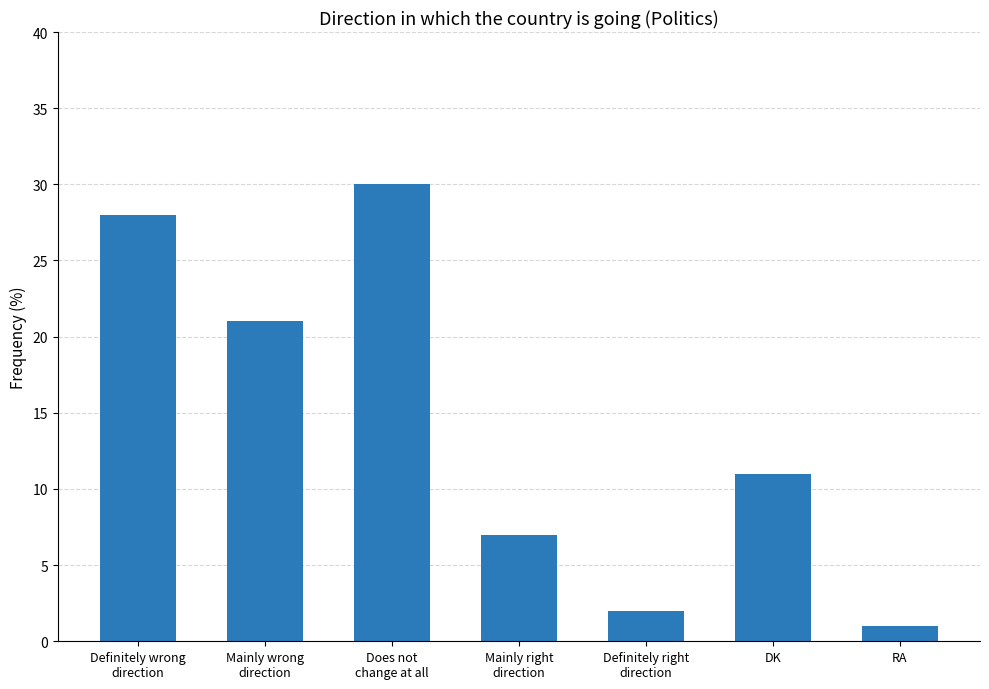

Which category has the lowest value across all series?

RA